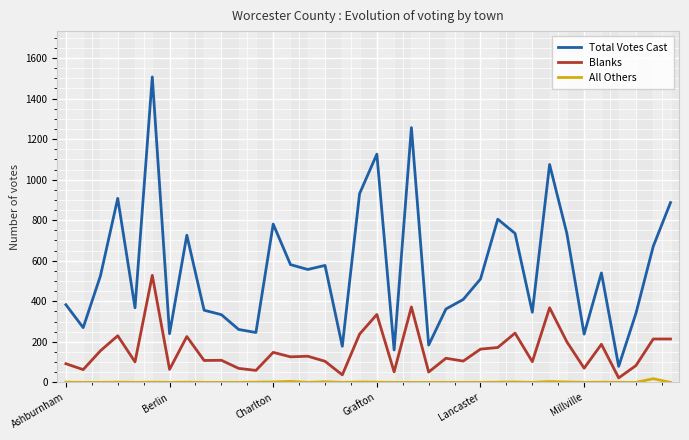

What is the difference between the second highest and minimum values in the Blanks series?

350